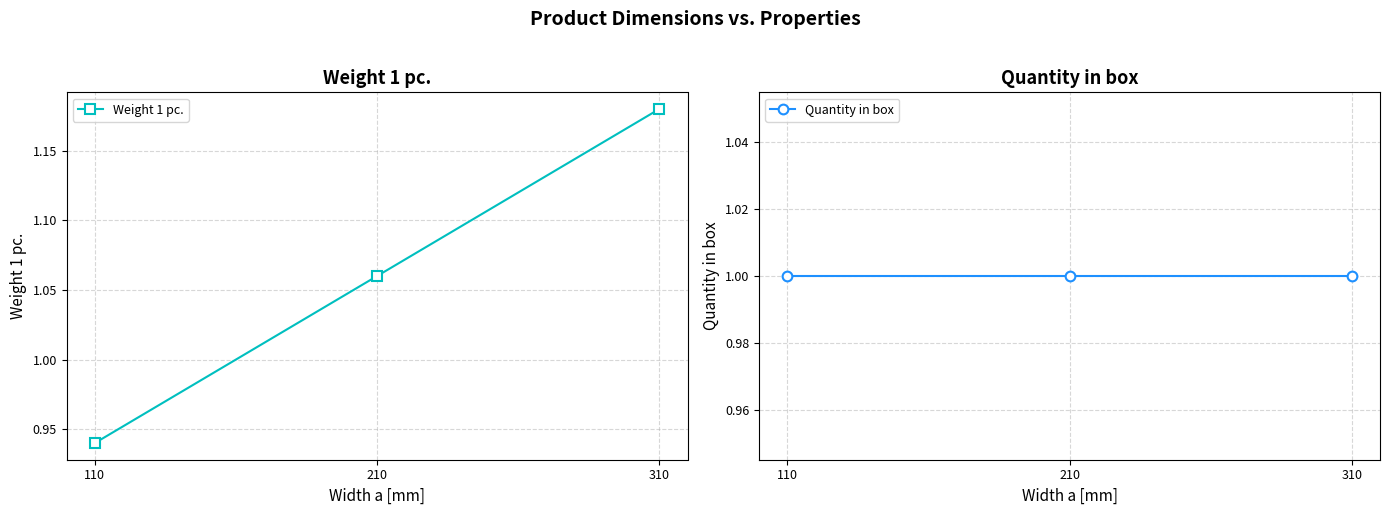

Is it true that Weight 1 pc. equals 1.9 at 310?

False